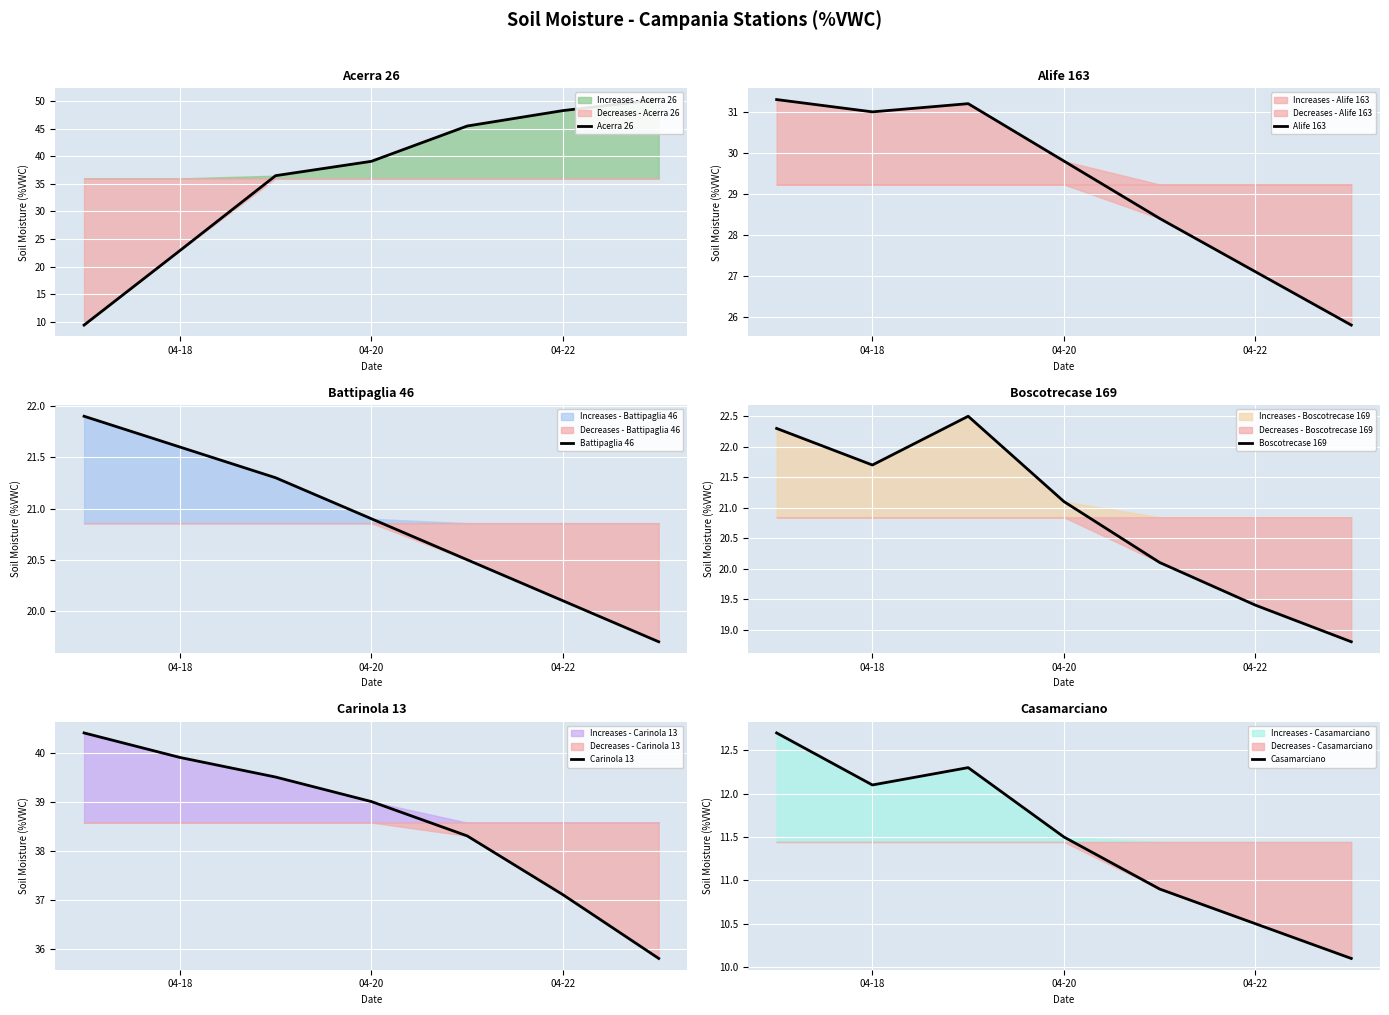

What is the maximum value shown in the chart?

50.3